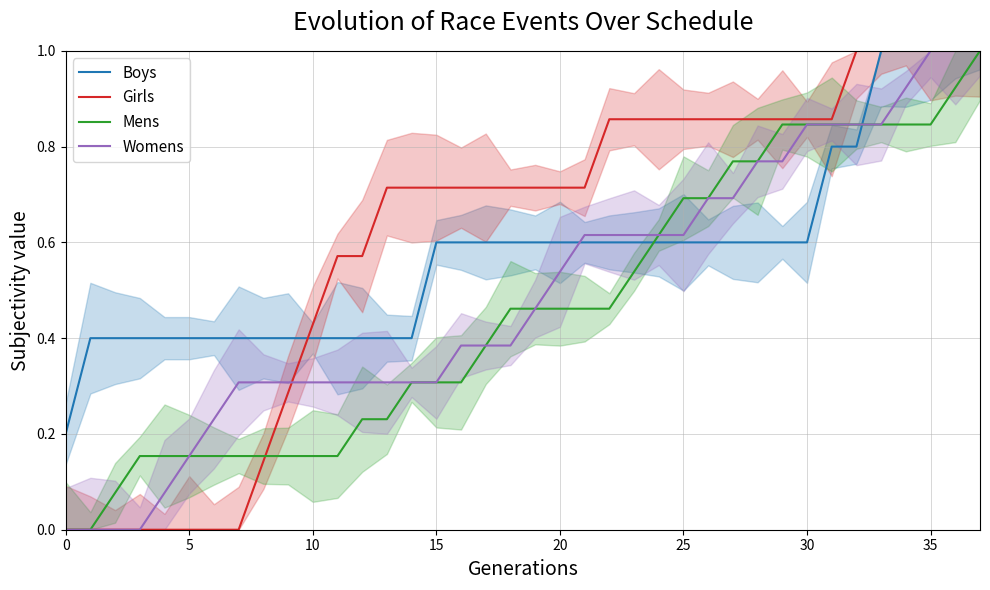

The value of Boys at 10 is 0.7. True or false?

False